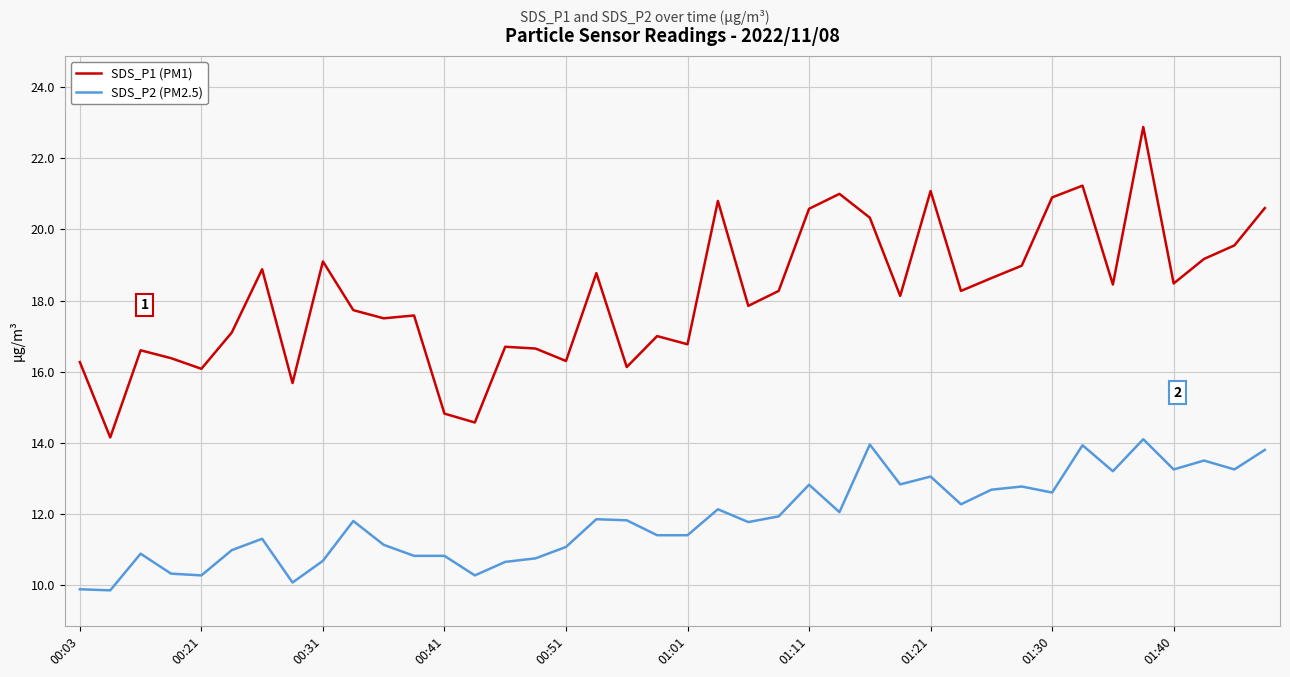

True or false: SDS_P1 (PM1) and SDS_P2 (PM2.5) cross at least once.

False